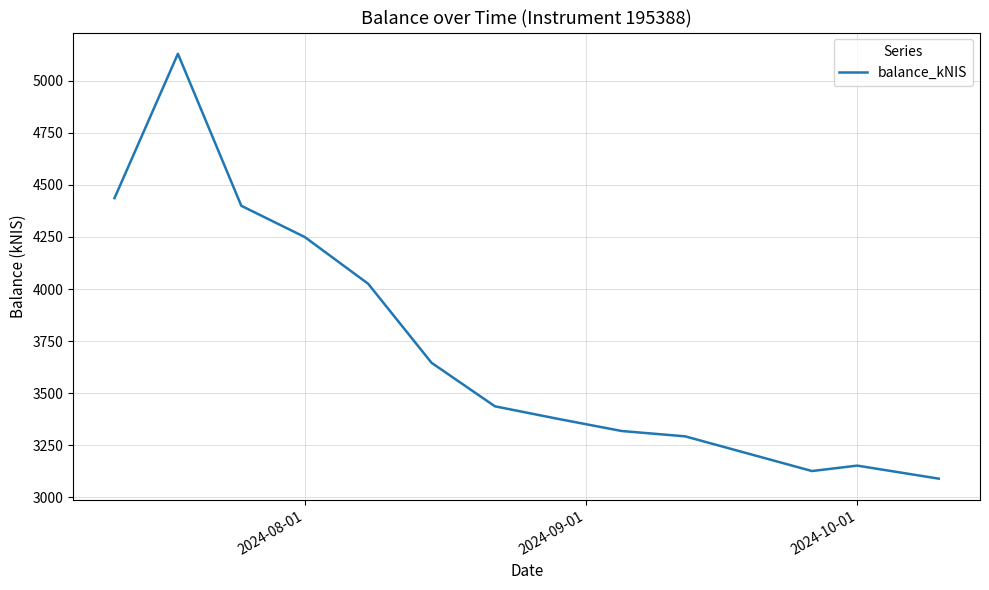

What is the smallest value displayed?

3090.1